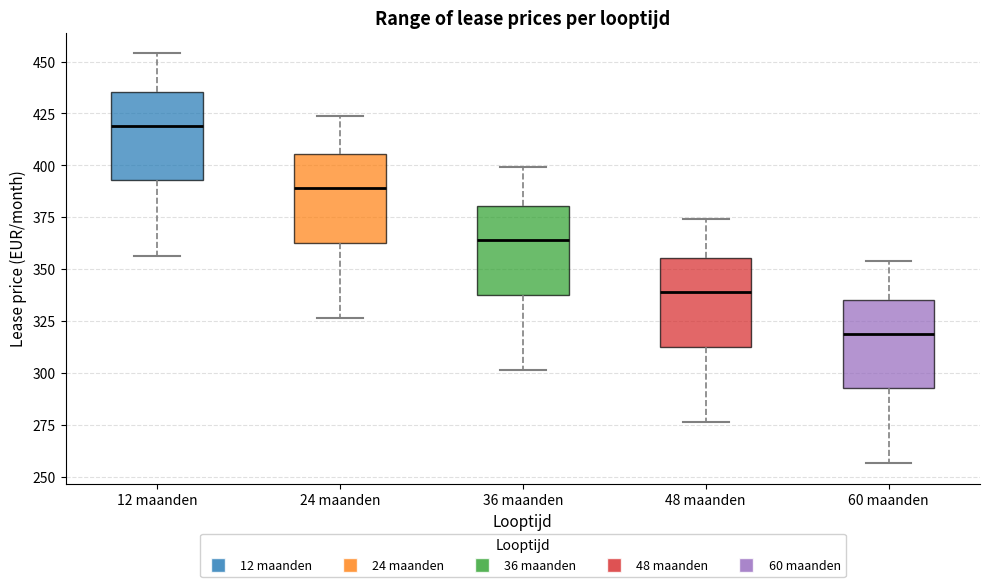

Which box has the highest median line?

12 maanden